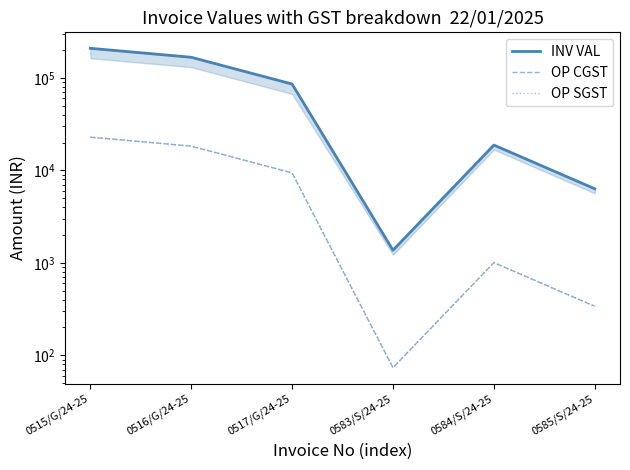

True or false: OP CGST and OP SGST cross at least once.

False